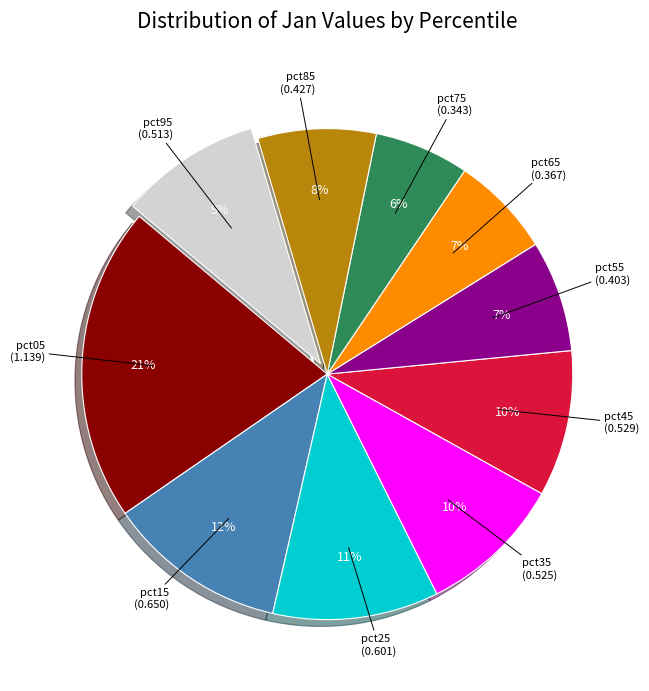

Does any single category account for the majority?

No